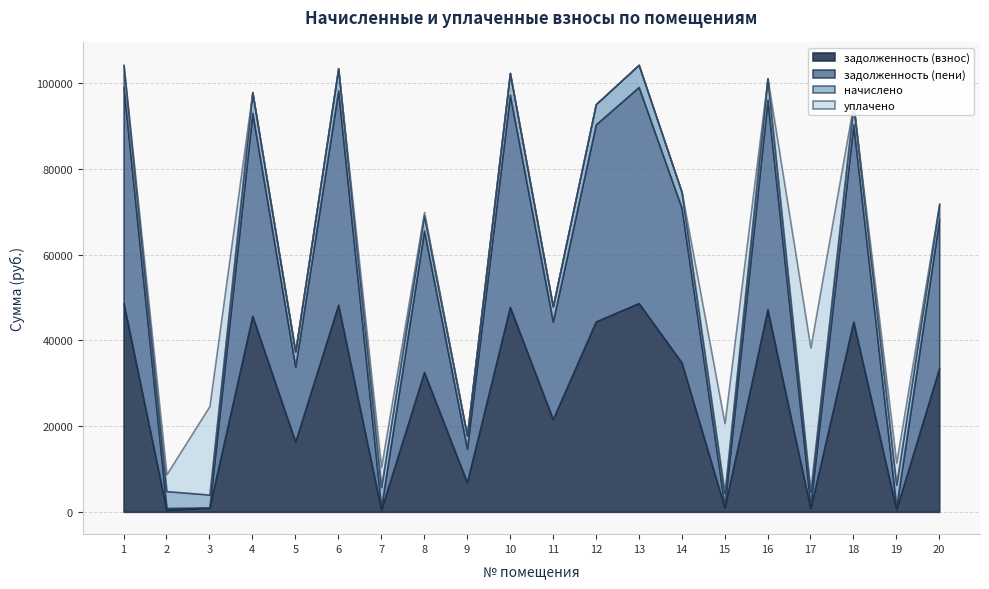

What is the total value across all series at 6?

103553.6